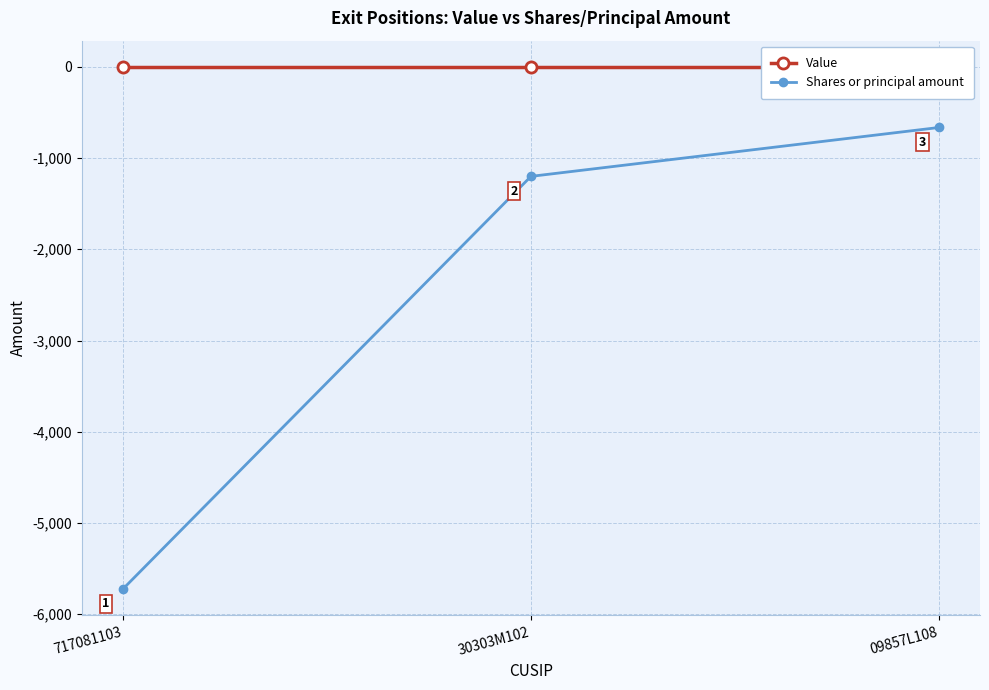

What is the value of the Shares or principal amount point at the 2nd from the left?

-1201